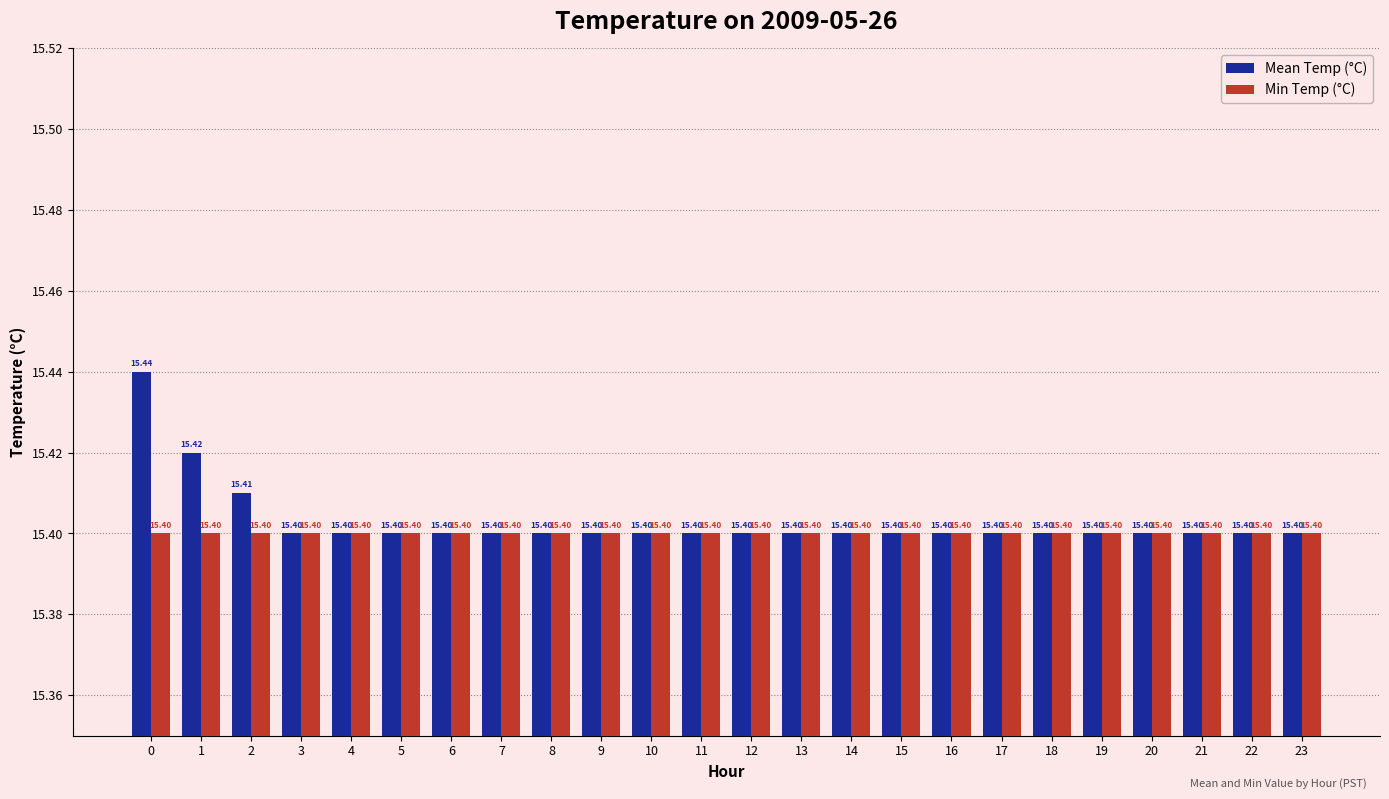

Reading left to right, list all the values displayed in this chart.

Mean Temp (°C): 15.4	15.4	15.4	15.4	15.4	15.4	15.4	15.4	15.4	15.4	15.4	15.4	15.4	15.4	15.4	15.4	15.4	15.4	15.4	15.4	15.4	15.4	15.4	15.4
Min Temp (°C): 15.4	15.4	15.4	15.4	15.4	15.4	15.4	15.4	15.4	15.4	15.4	15.4	15.4	15.4	15.4	15.4	15.4	15.4	15.4	15.4	15.4	15.4	15.4	15.4